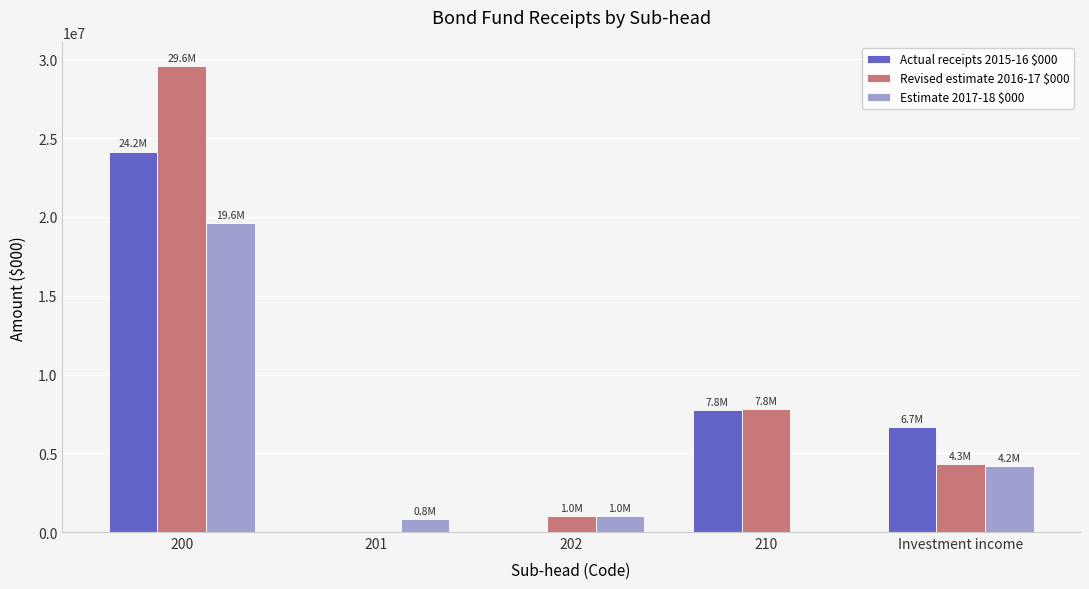

What is the sum of all Revised estimate 2016-17 $000 values?

42733240